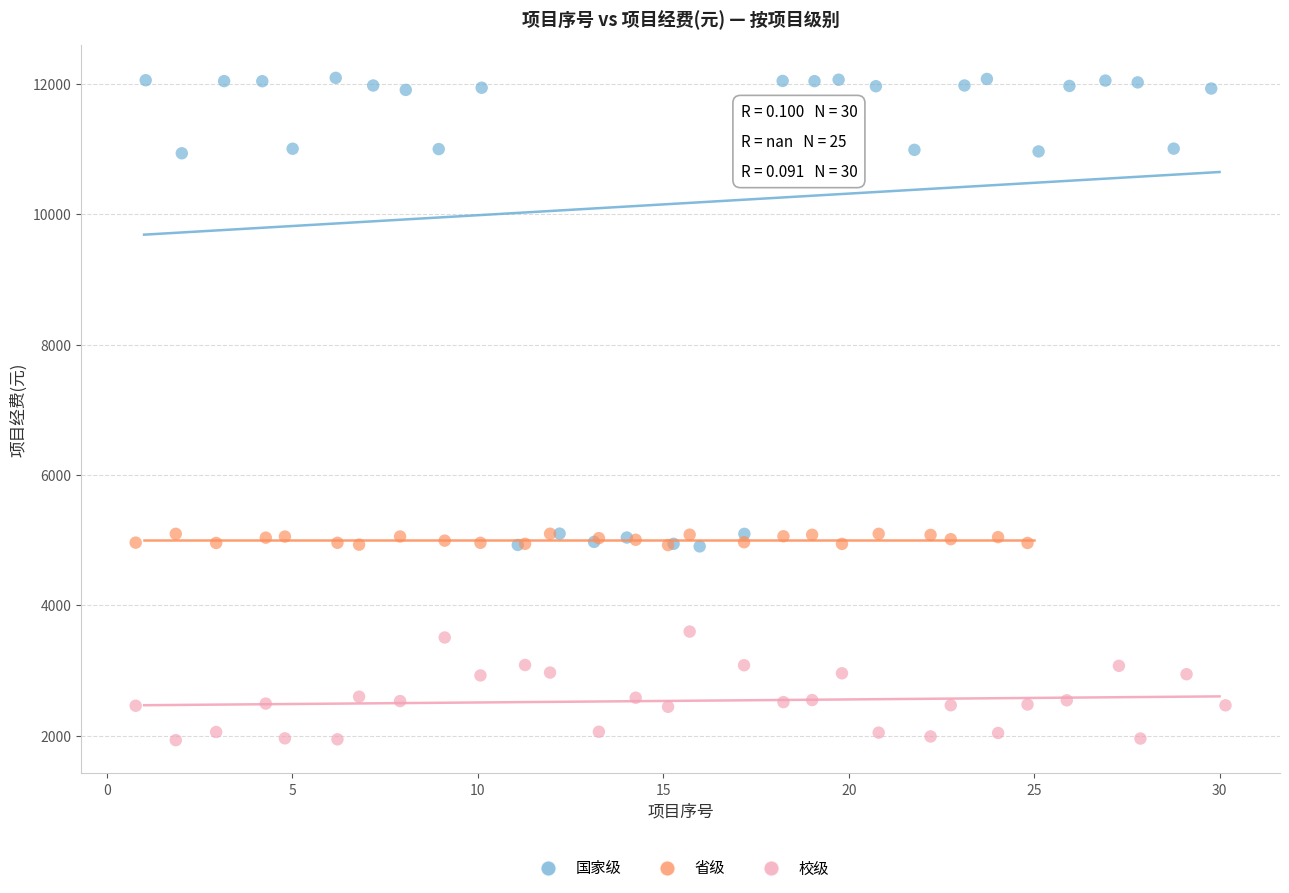

Which series contains the lowest Y value?

校级